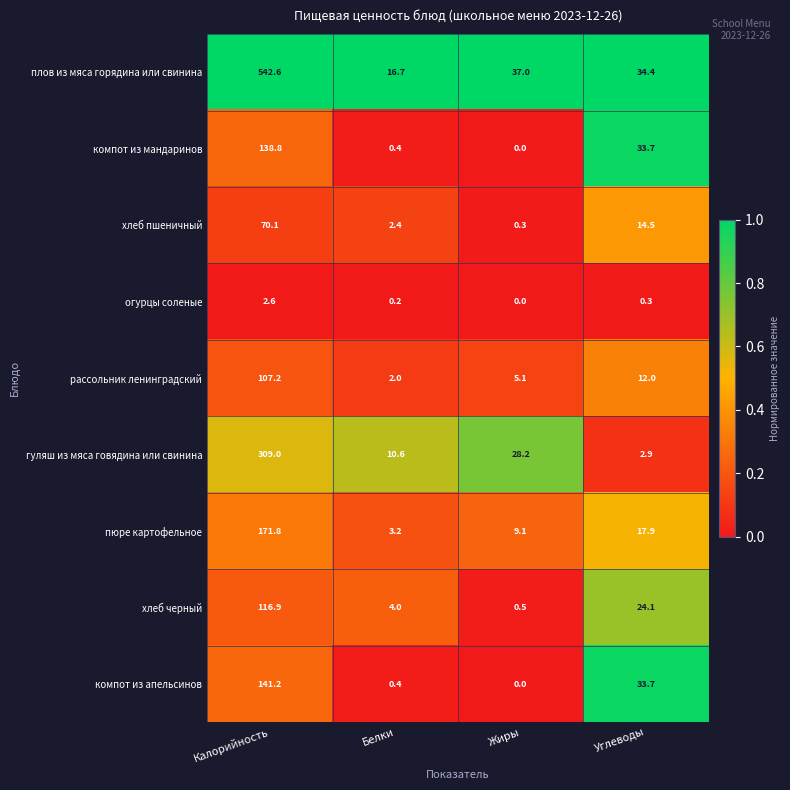

At which label does компот из мандаринов first exceed 33?

Калорийность